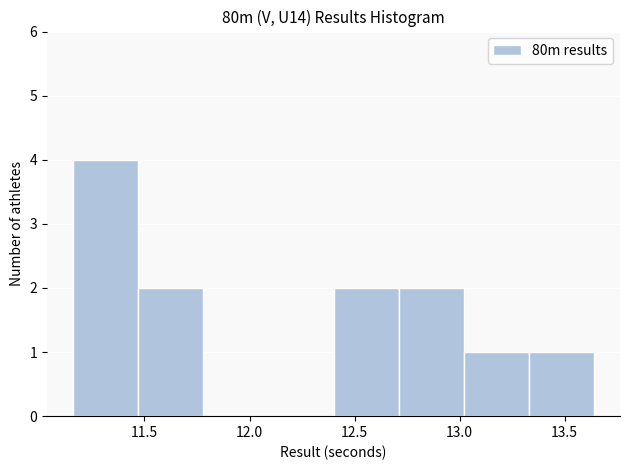

Reading left to right, list every bar in this chart as the range it spans on the x-axis followed by its height. Neither the bar edges nor the heights are printed on the chart, so give them approximately, as read against the axes.

11.16 to 11.47: 4
11.47 to 11.78: 2
11.78 to 12.09: 0
12.09 to 12.40: 0
12.40 to 12.71: 2
12.71 to 13.02: 2
13.02 to 13.33: 1
13.33 to 13.64: 1